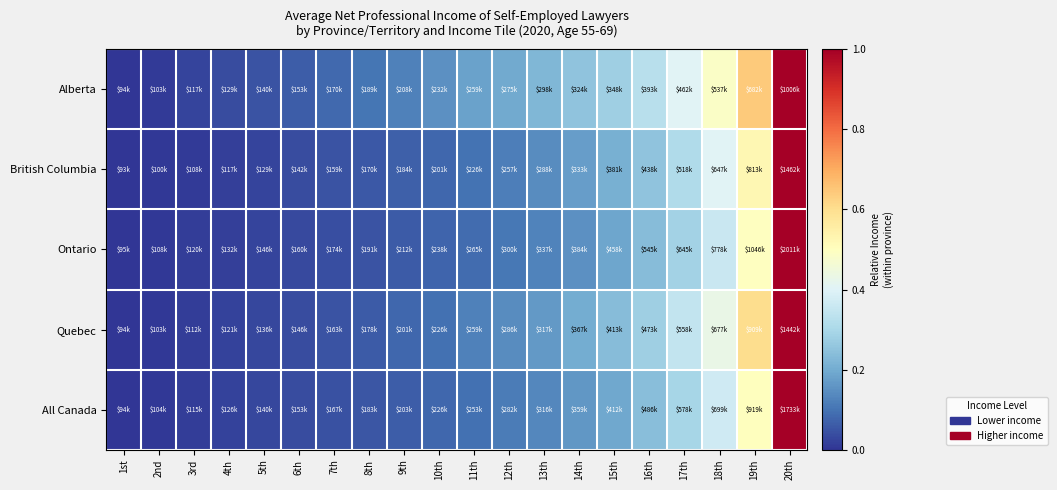

Reading right to left, transcribe all the data shown in this chart.

Alberta: 20th=1.0	19th=0.6	18th=0.5	17th=0.4	16th=0.3	15th=0.3	14th=0.3	13th=0.2	12th=0.2	11th=0.2	10th=0.2	9th=0.1	8th=0.1	7th=0.1	6th=0.1	5th=0.1	4th=0.0	3rd=0.0	2nd=0.0	1st=0.0
British Columbia: 20th=1.0	19th=0.5	18th=0.4	17th=0.3	16th=0.3	15th=0.2	14th=0.2	13th=0.1	12th=0.1	11th=0.1	10th=0.1	9th=0.1	8th=0.1	7th=0.0	6th=0.0	5th=0.0	4th=0.0	3rd=0.0	2nd=0.0	1st=0.0
Ontario: 20th=1.0	19th=0.5	18th=0.4	17th=0.3	16th=0.2	15th=0.2	14th=0.2	13th=0.1	12th=0.1	11th=0.1	10th=0.1	9th=0.1	8th=0.1	7th=0.0	6th=0.0	5th=0.0	4th=0.0	3rd=0.0	2nd=0.0	1st=0.0
Quebec: 20th=1.0	19th=0.6	18th=0.4	17th=0.3	16th=0.3	15th=0.2	14th=0.2	13th=0.2	12th=0.1	11th=0.1	10th=0.1	9th=0.1	8th=0.1	7th=0.1	6th=0.0	5th=0.0	4th=0.0	3rd=0.0	2nd=0.0	1st=0.0
All Canada: 20th=1.0	19th=0.5	18th=0.4	17th=0.3	16th=0.2	15th=0.2	14th=0.2	13th=0.1	12th=0.1	11th=0.1	10th=0.1	9th=0.1	8th=0.1	7th=0.0	6th=0.0	5th=0.0	4th=0.0	3rd=0.0	2nd=0.0	1st=0.0